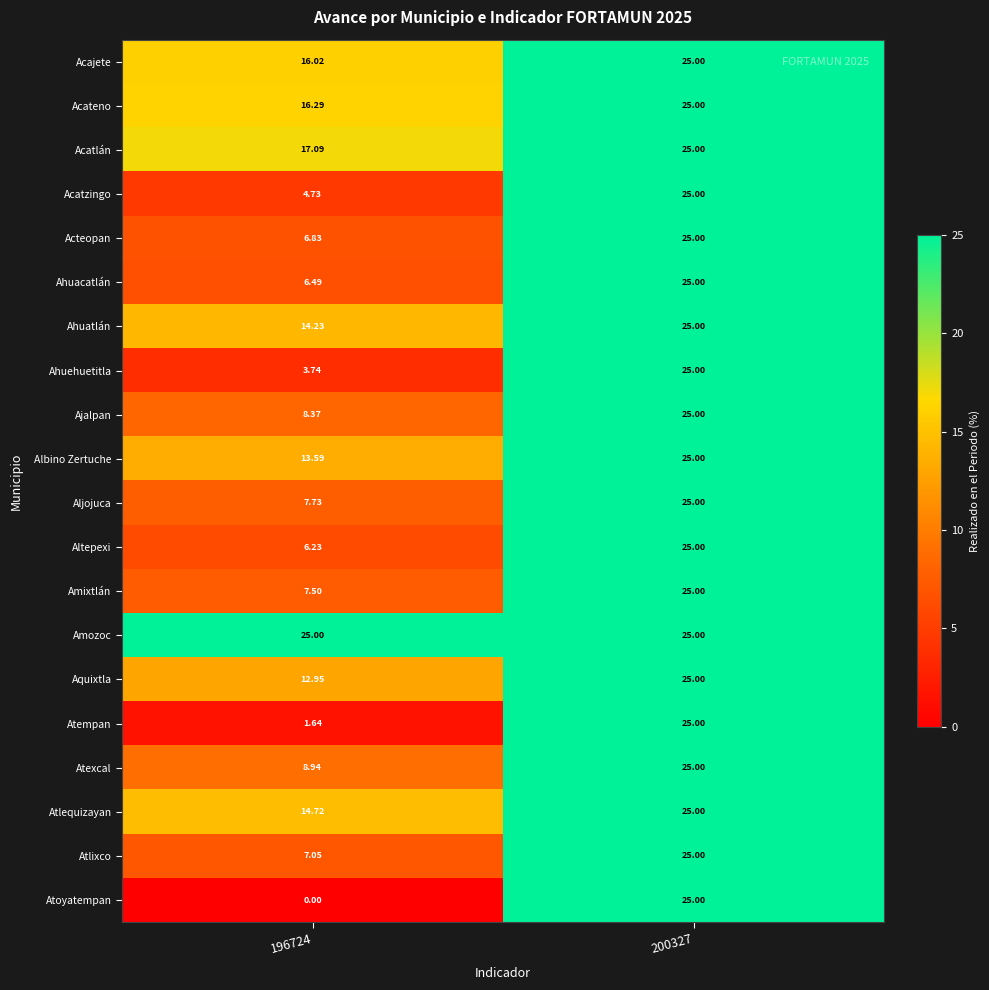

Which series has the largest range (max minus min)?

Atoyatempan